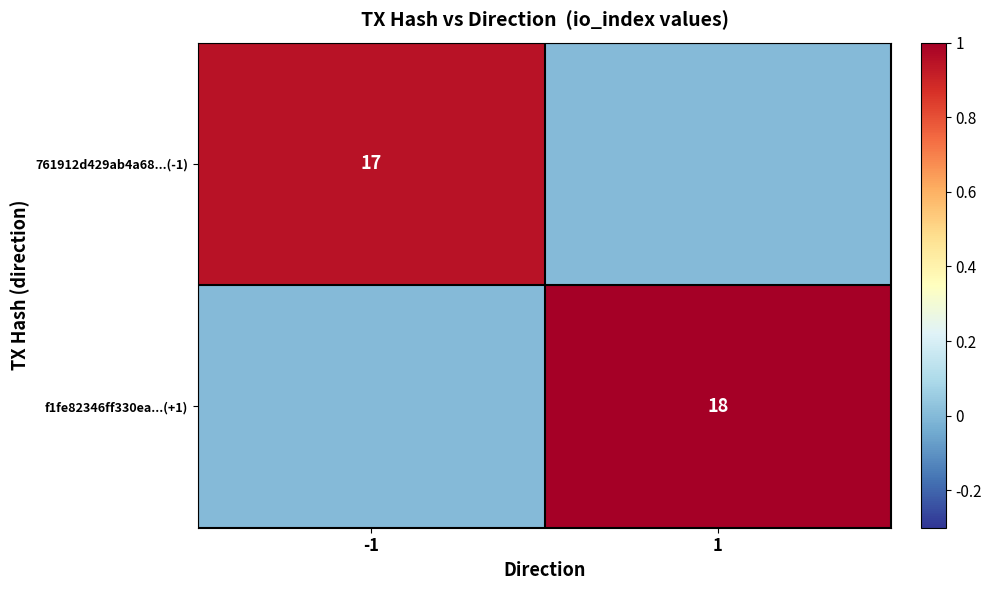

Which label corresponds to the smallest value in the chart?

1